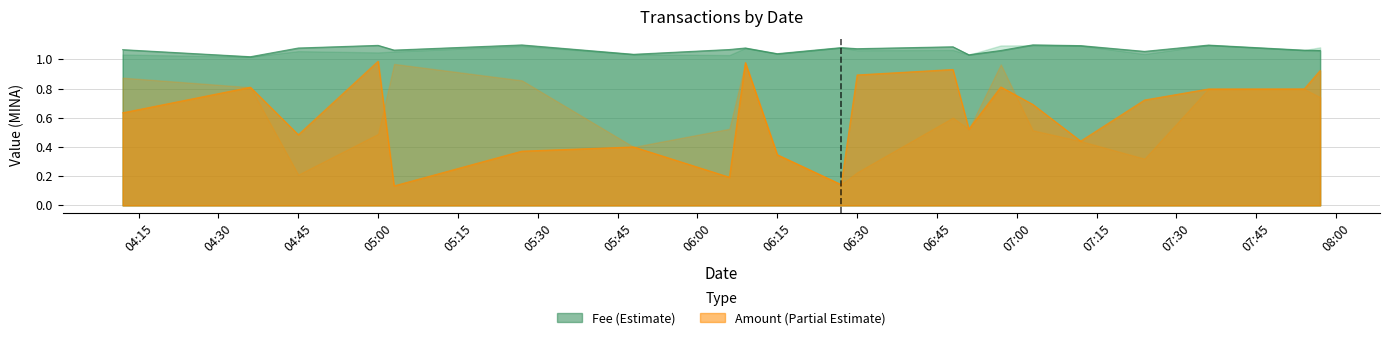

The Amount (Partial Estimate) series shows 0.9 at 06:30. True or false?

True